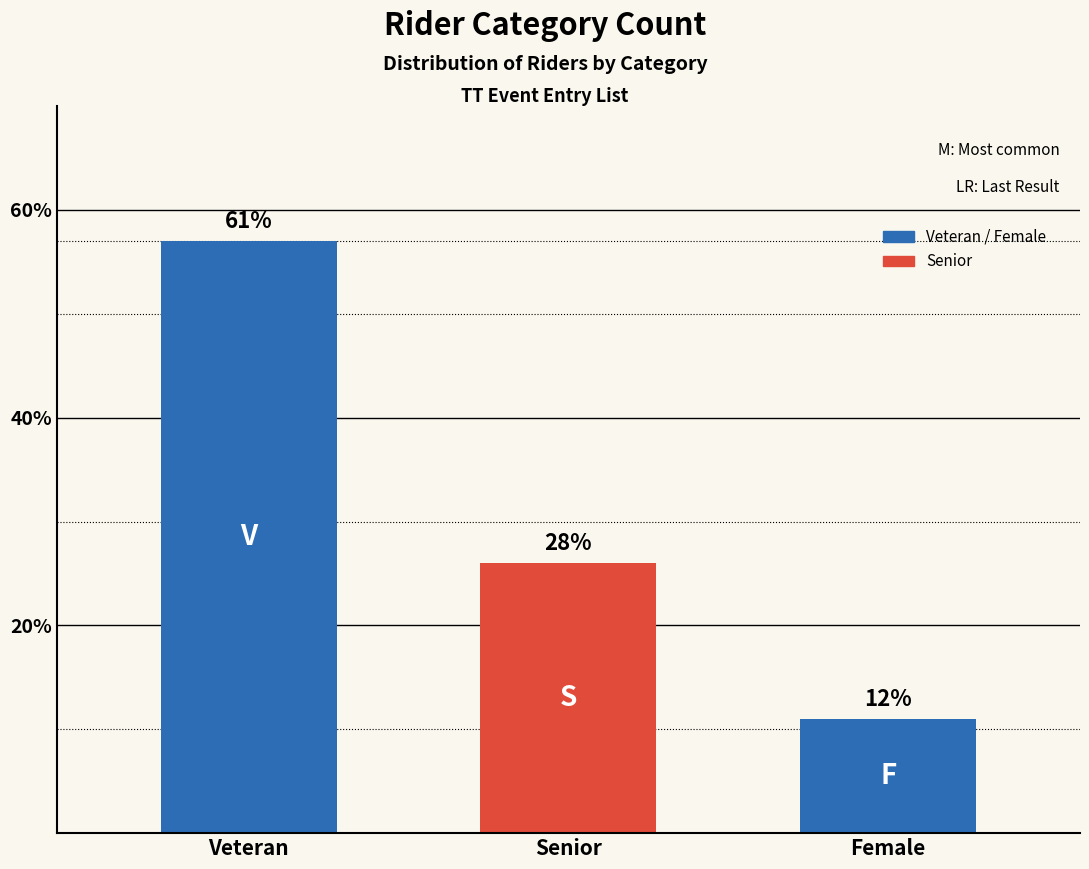

What position from the left is Senior?

2